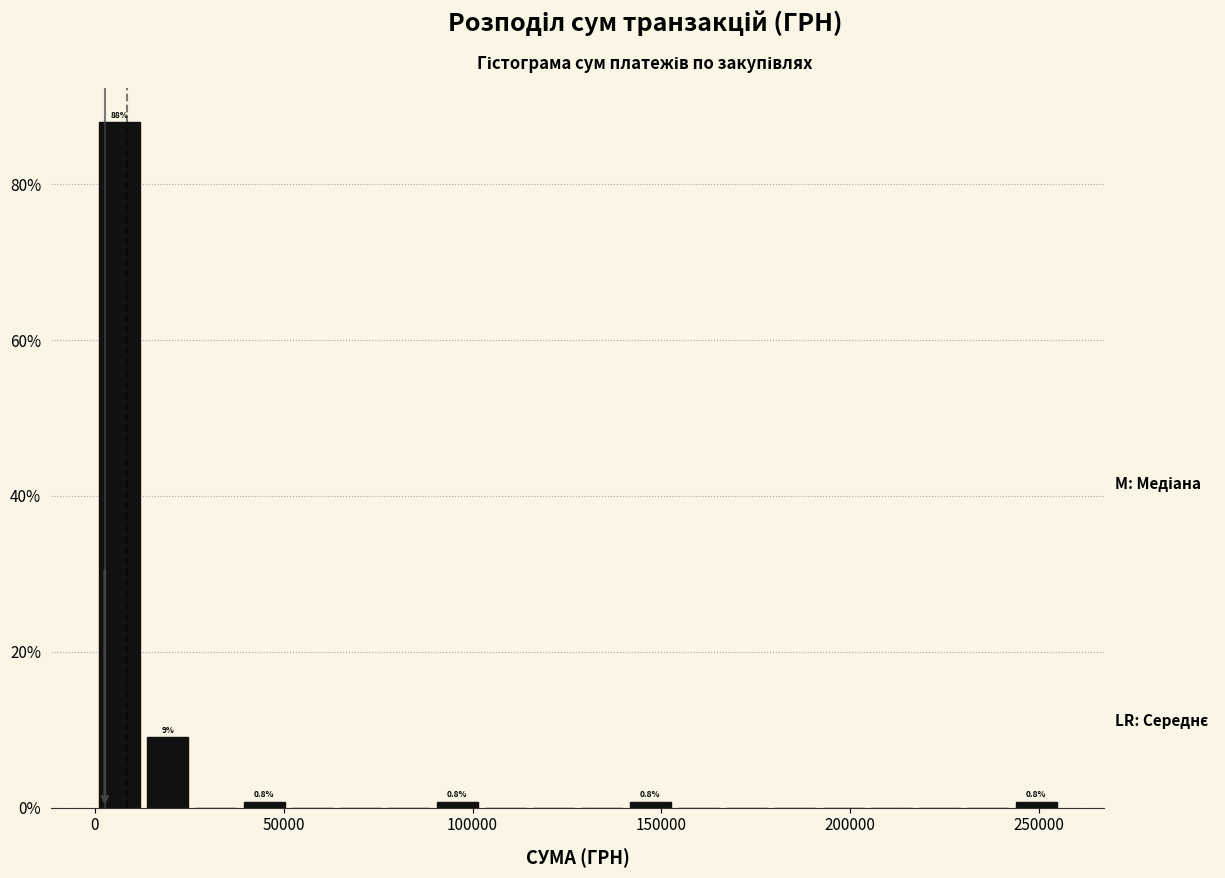

Read against the x-axis, roughly where is the centre of the tallest bar?

5000